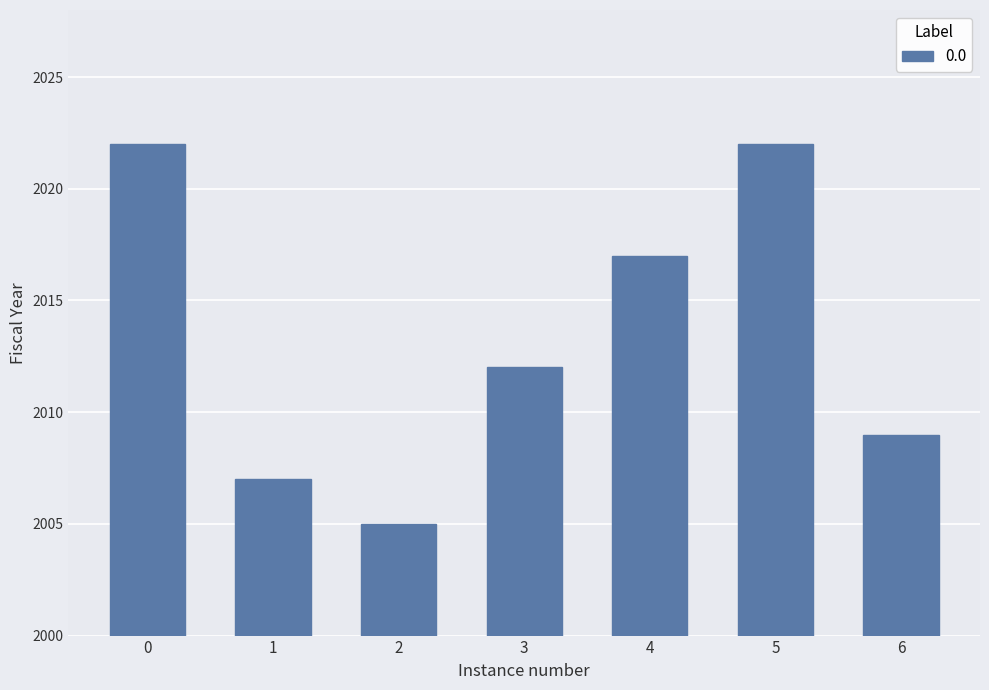

Reading left to right, transcribe all the data shown in this chart.

2022	2007	2005	2012	2017	2022	2009